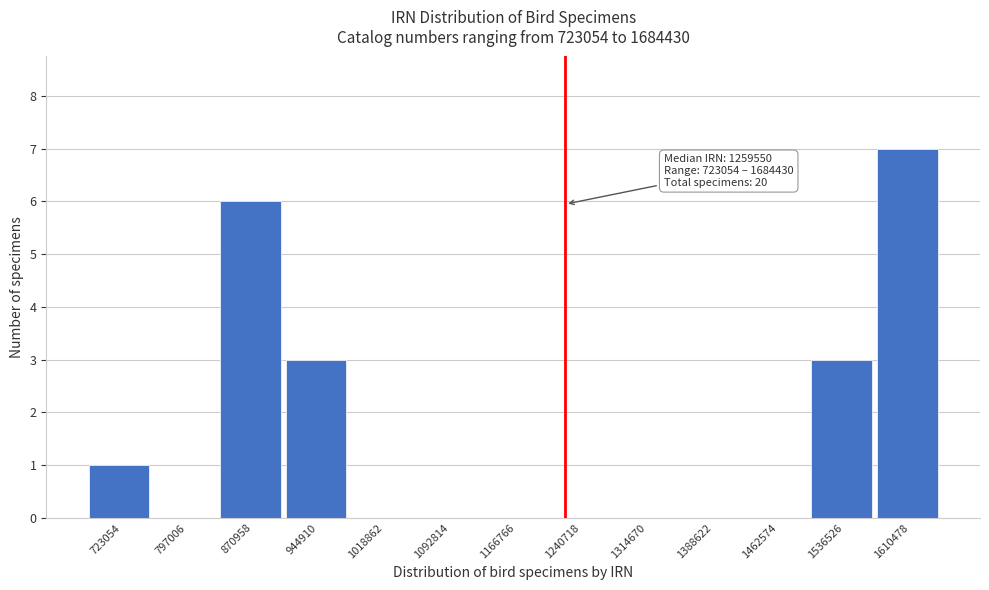

Reading left to right, list all the values displayed in this chart.

723054=1	797006=0	870958=6	944910=3	1018862=0	1092814=0	1166766=0	1240718=0	1314670=0	1388622=0	1462574=0	1536526=3	1610478=7